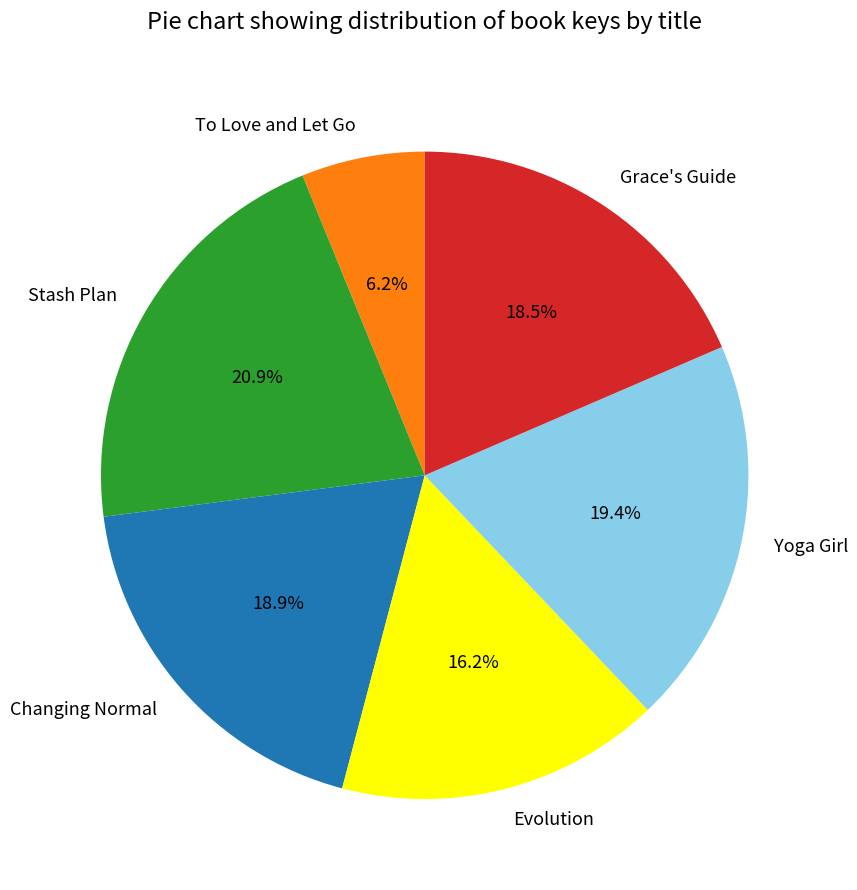

To the nearest percent, what is the average slice percentage?

17%